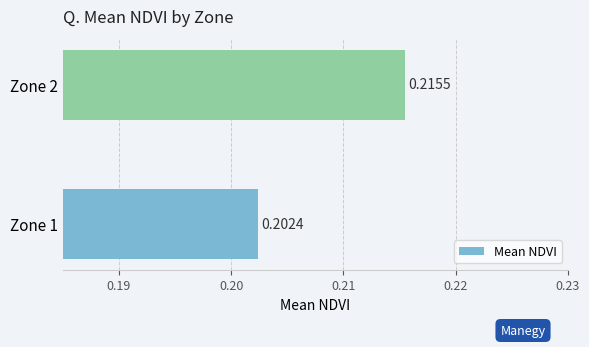

Are the bars horizontal?

Yes